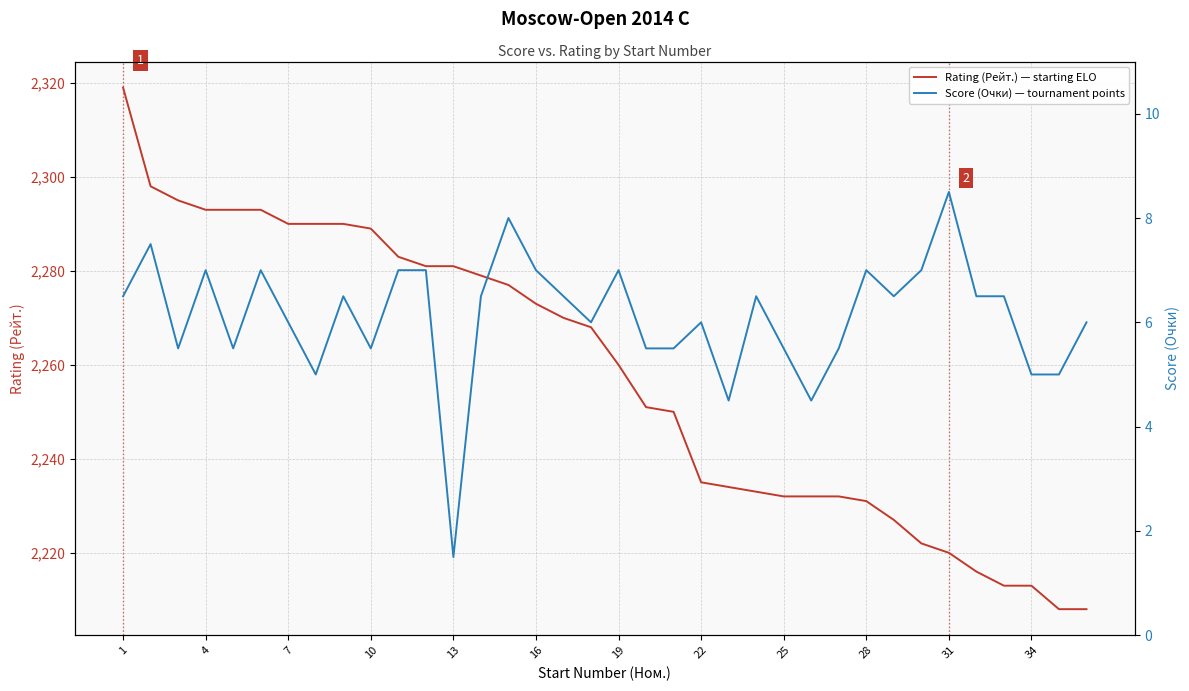

How many values in the Rating (Рейт.) — starting ELO series exceed 2268?

17